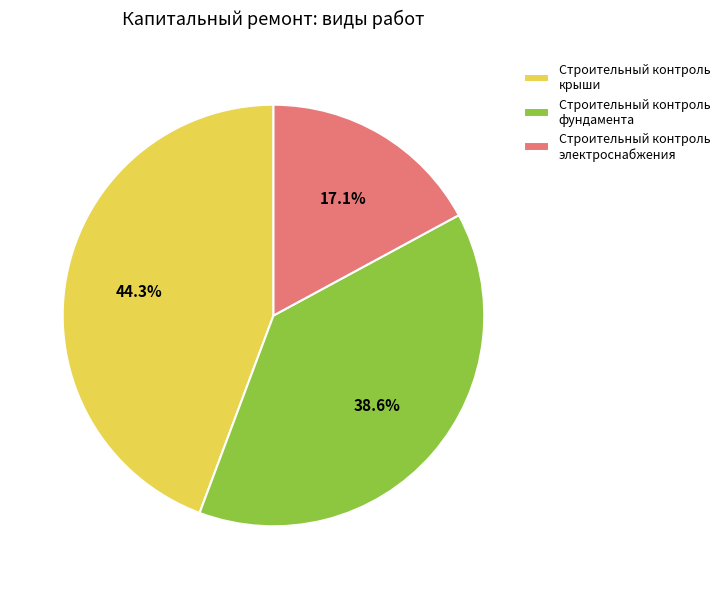

Which category has the biggest portion of the pie?

Строительный контроль крыши